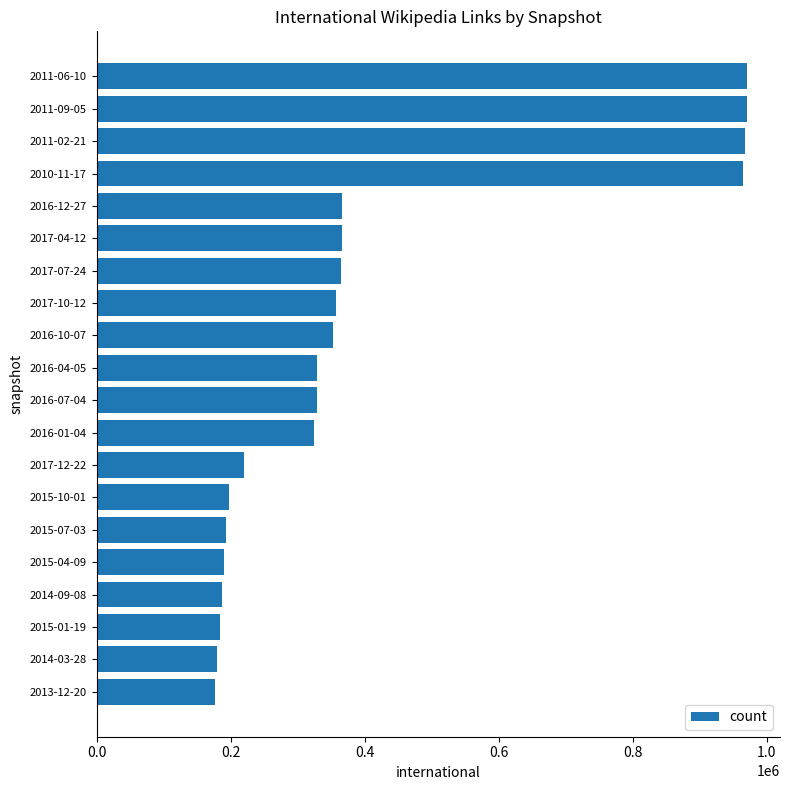

What is the value of the 4th bar from the top?

964297